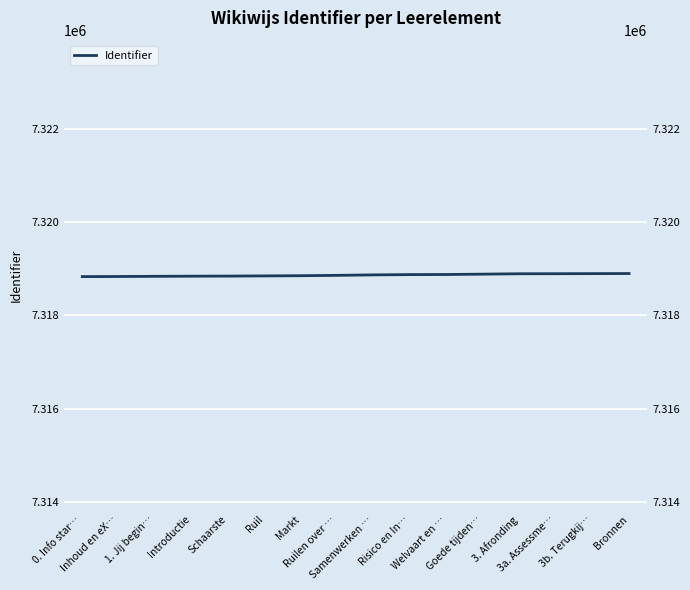

The value at Welvaart en … is 4697898. True or false?

False